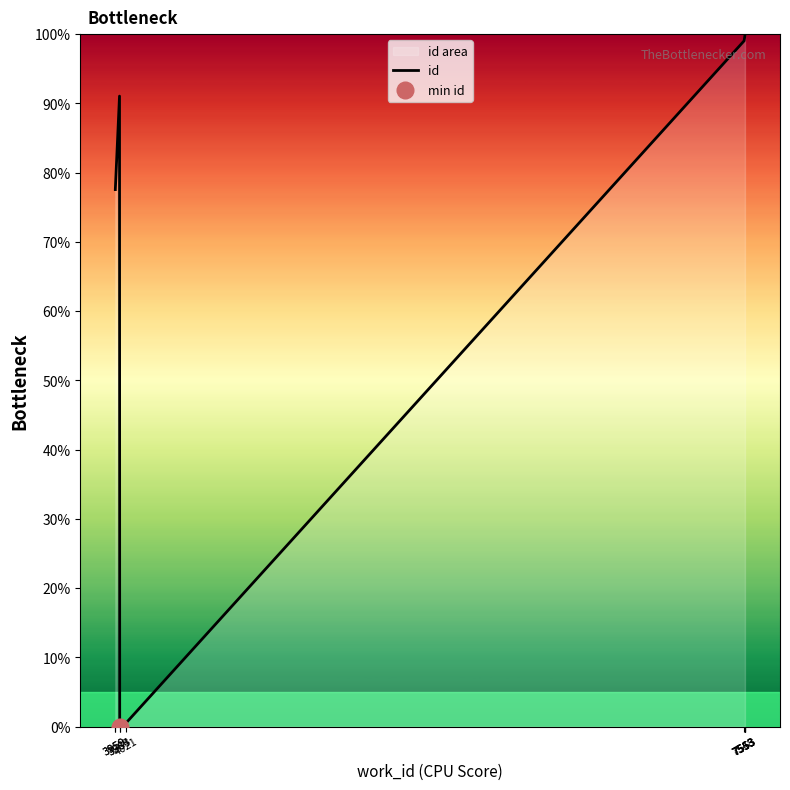

List the labels in order of value, smallest first.

3984, 4021, 3959, 3959, 3983, 7548, 7553, 7553, 7553, 7553